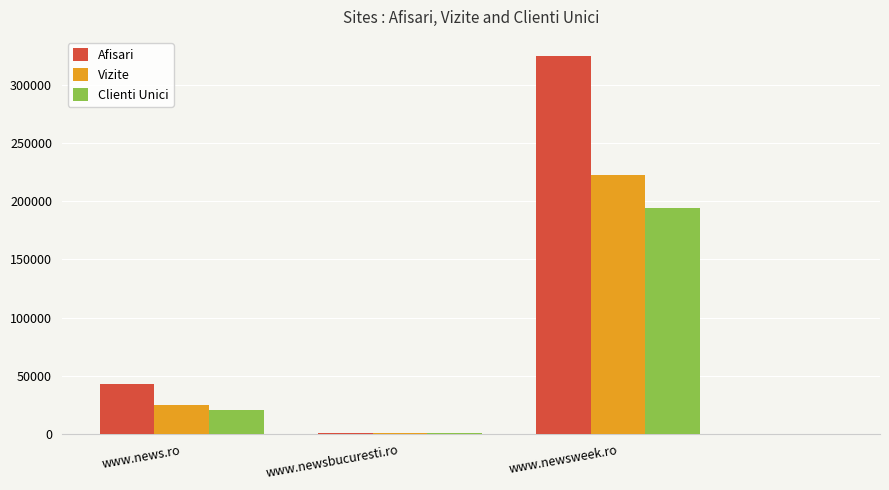

Reading left to right, list all the values displayed in this chart.

Afisari: 42921	1233	324895
Vizite: 24858	976	222413
Clienti Unici: 20954	883	193887